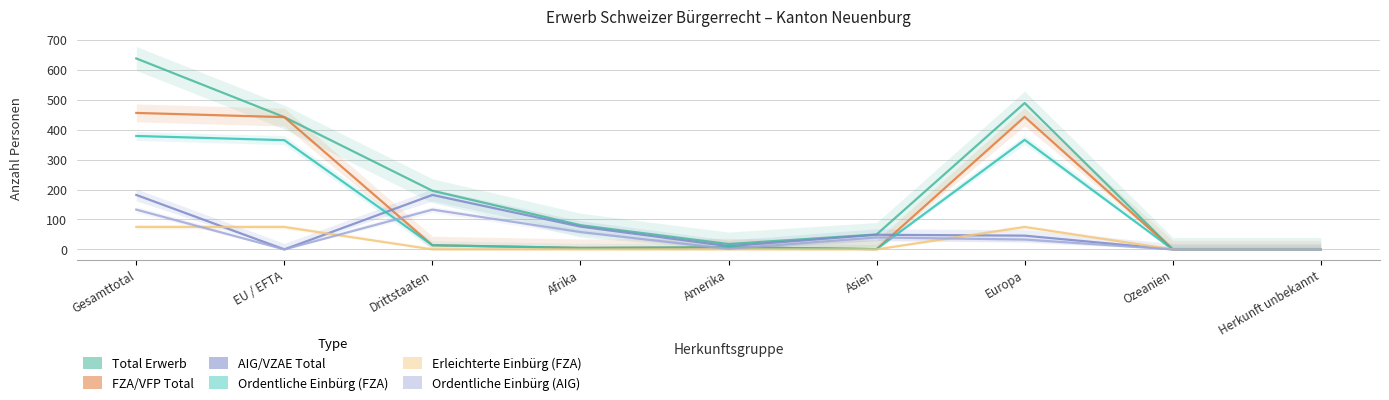

List the labels in order of Ordentliche Einbürg (FZA) value, smallest first.

Ozeanien, Herkunft unbekannt, Asien, Afrika, Amerika, Drittstaaten, EU / EFTA, Europa, Gesamttotal